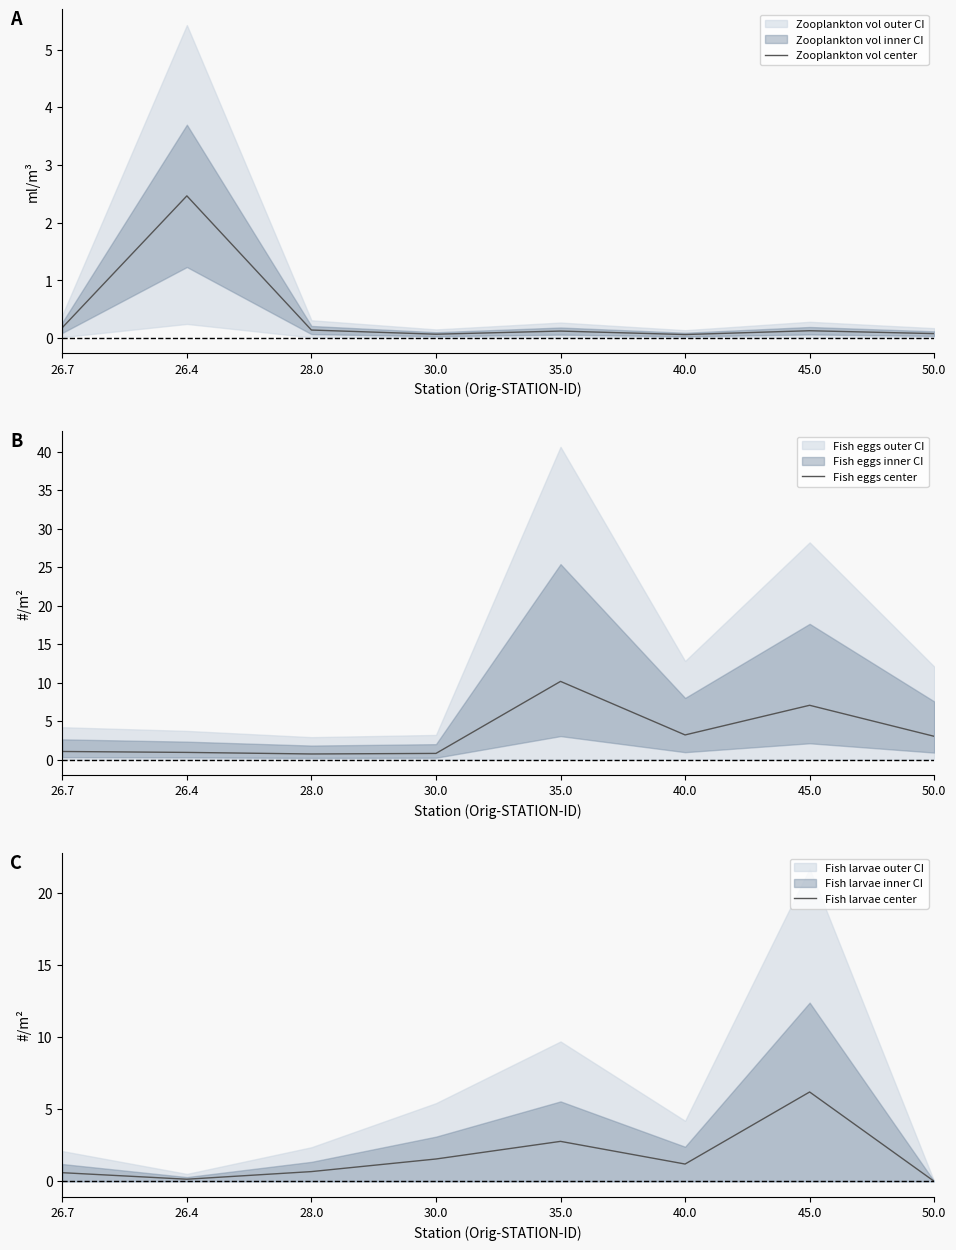

What is the total value across all series at 28.0?

1.5